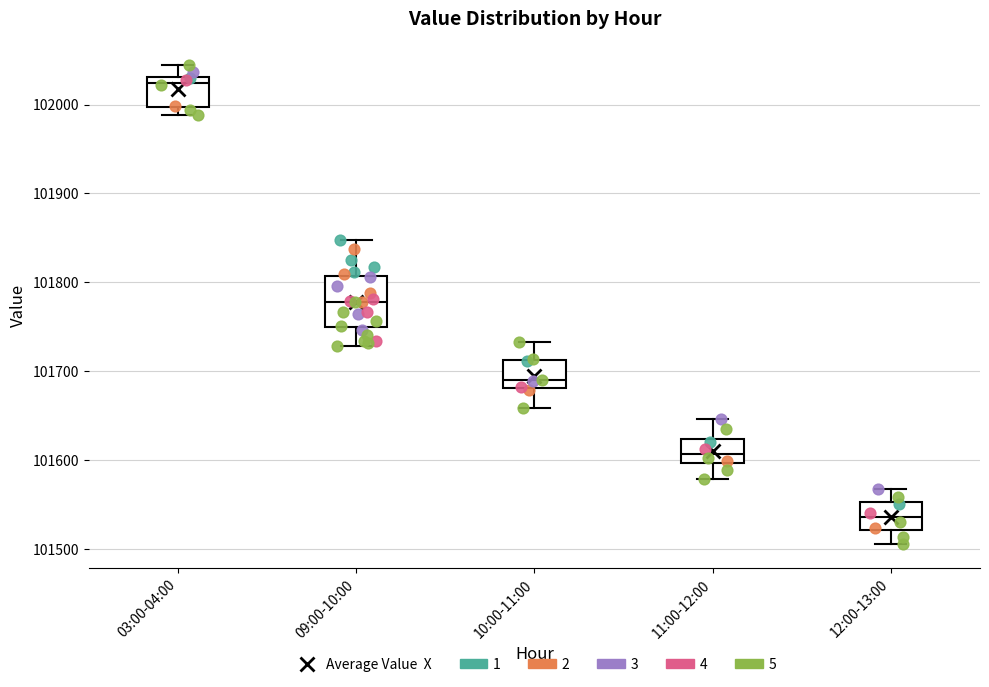

Where does the lower whisker of the box for 11:00-12:00 end on the y-axis? The values are not printed on the chart, so give them approximately, as read against the axis.

101580